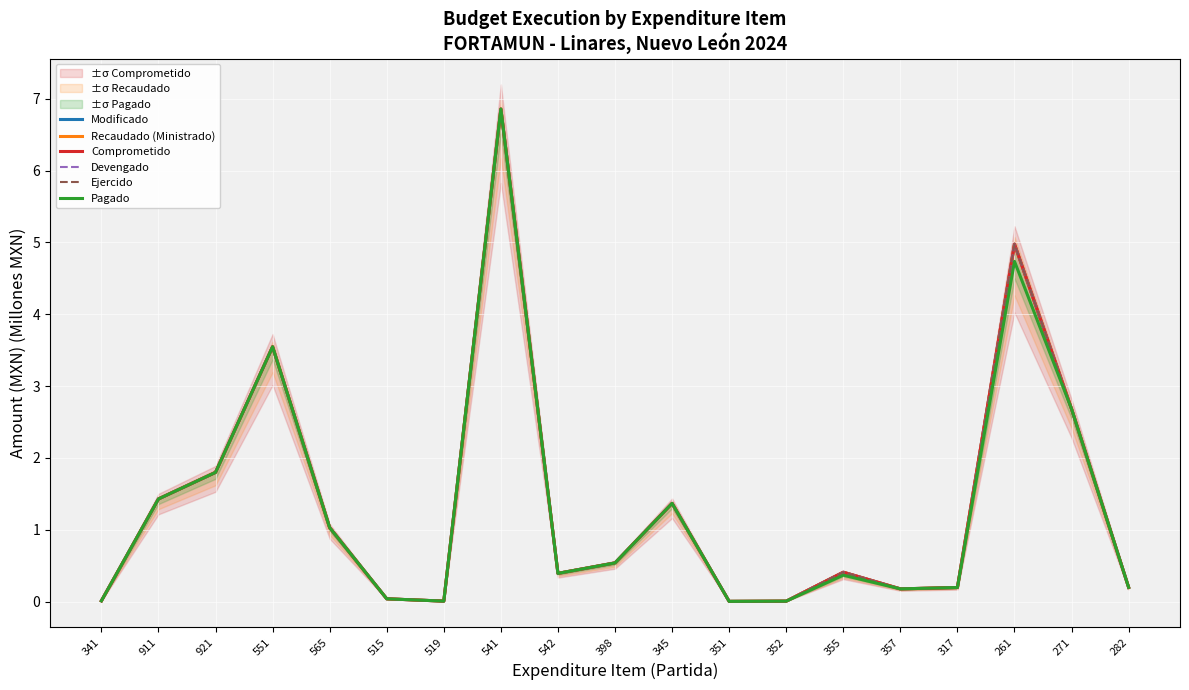

What is the sum of the Comprometido values at 911 and 352?

1.4